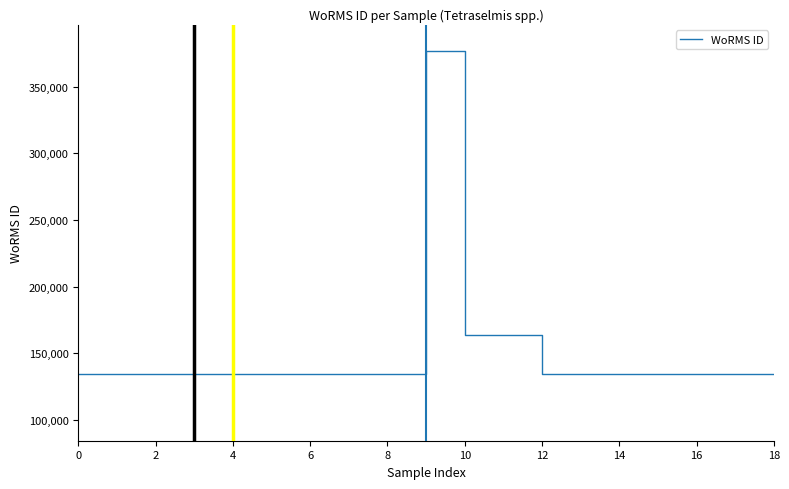

Is this an area chart (filled region under the line)?

No